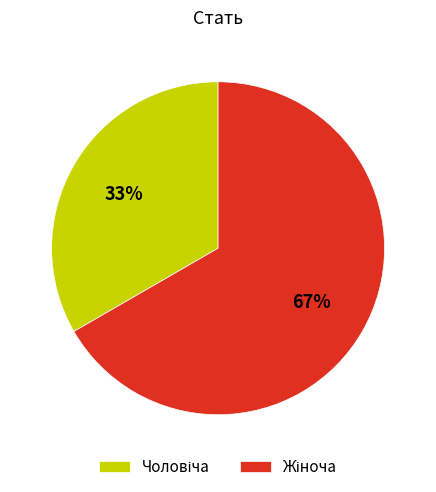

Is there any slice that represents more than half of the pie?

Yes